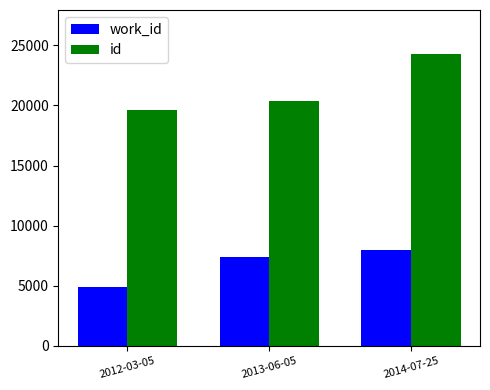

What is the difference between the second highest and minimum values in the work_id series?

2490